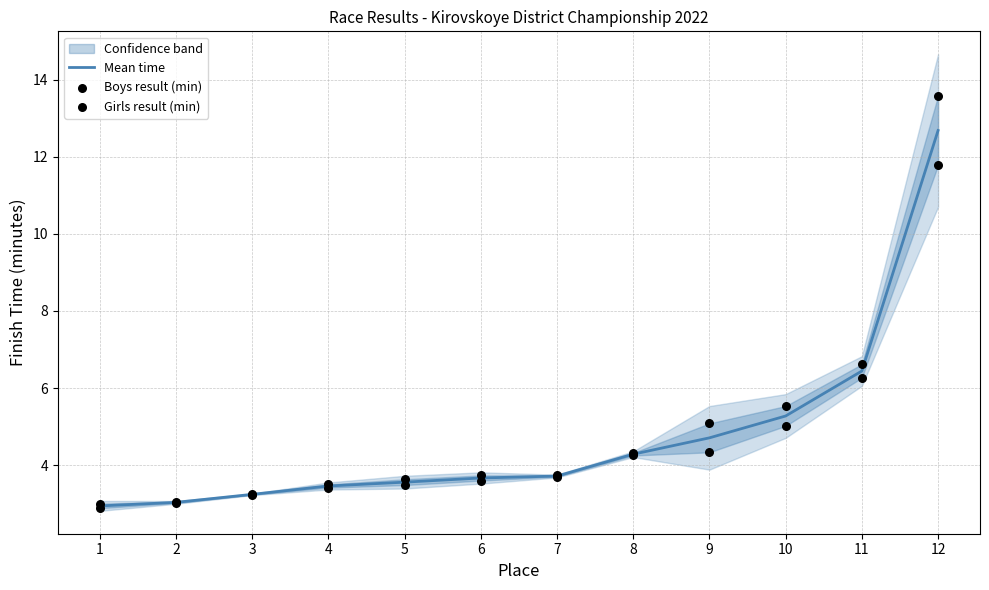

Which series has the largest total across all categories?

Boys result (min)